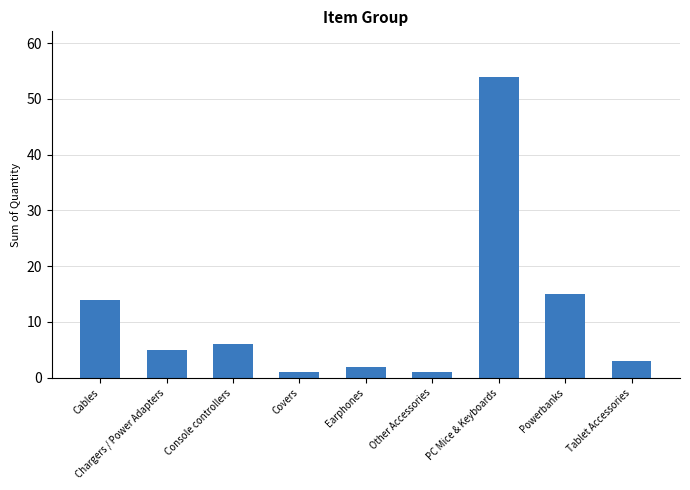

Is it true that the value at Tablet Accessories is 5?

False